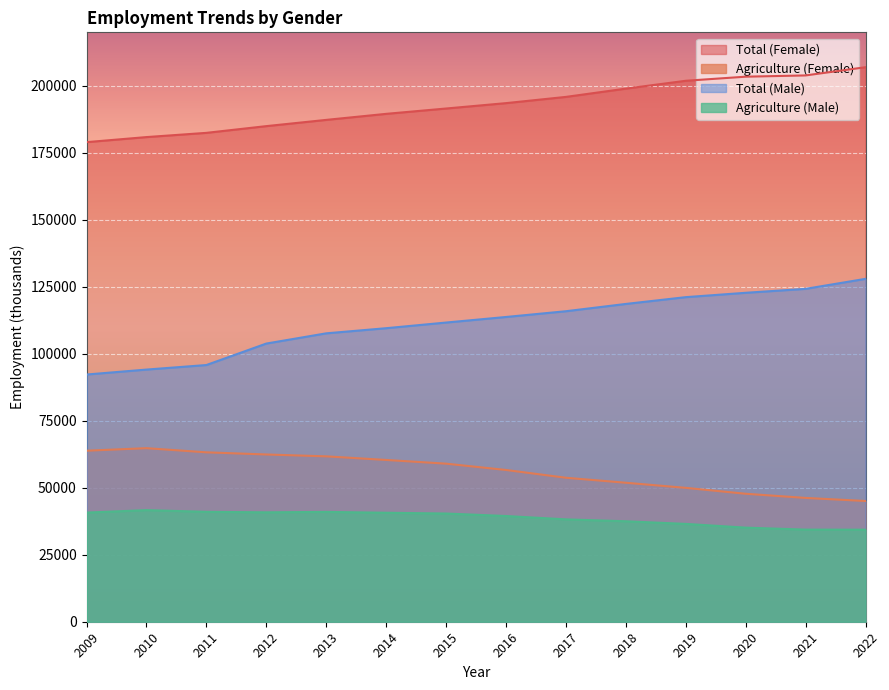

Does the chart display data point markers on the line(s)?

No